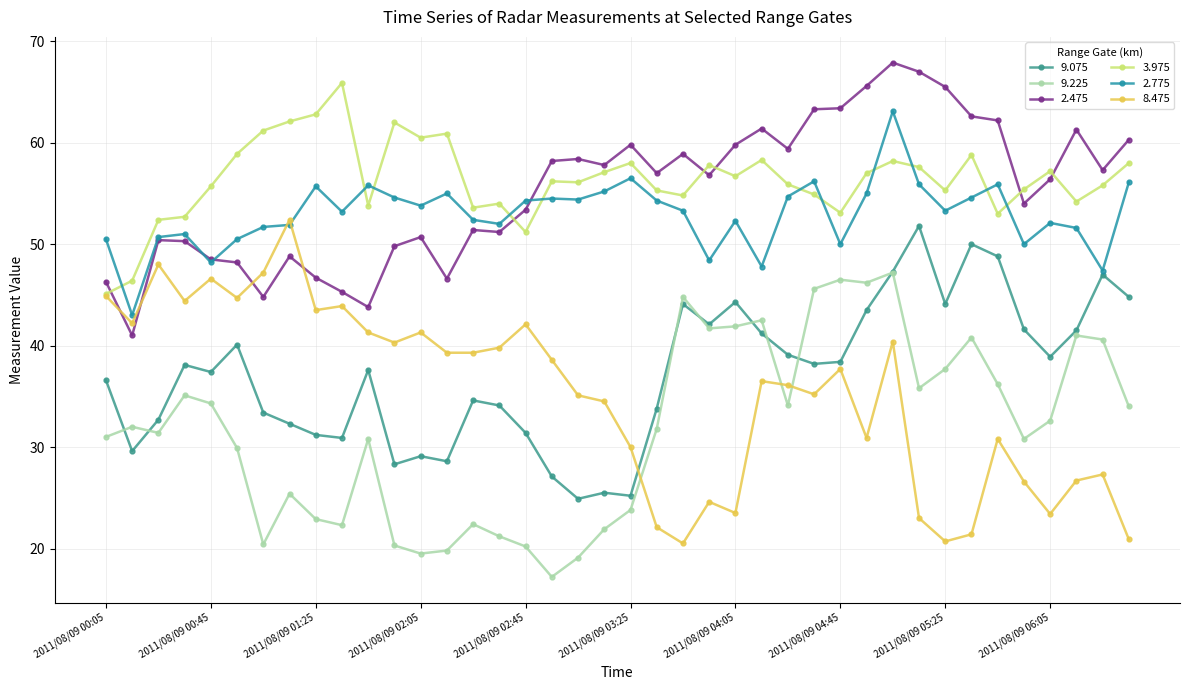

At which category does 2.475 reach its first local valley?

2011/08/09 00:15